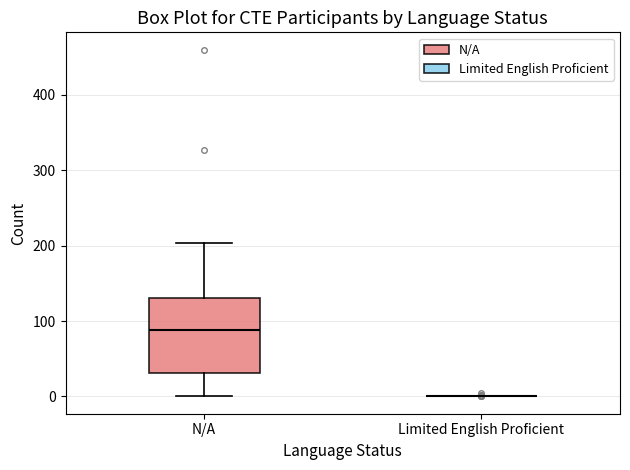

Reading left to right, transcribe this box plot: for each box, give where its median line is, the range the box spans, and where its two whiskers end, as read against the y-axis. The values are not printed on the chart, so give them approximately, as read against the axis.

N/A: median 90, box 30 to 130, whiskers 0 to 200
Limited English Proficient: box collapsed to a line at 0, whiskers 0 to 0